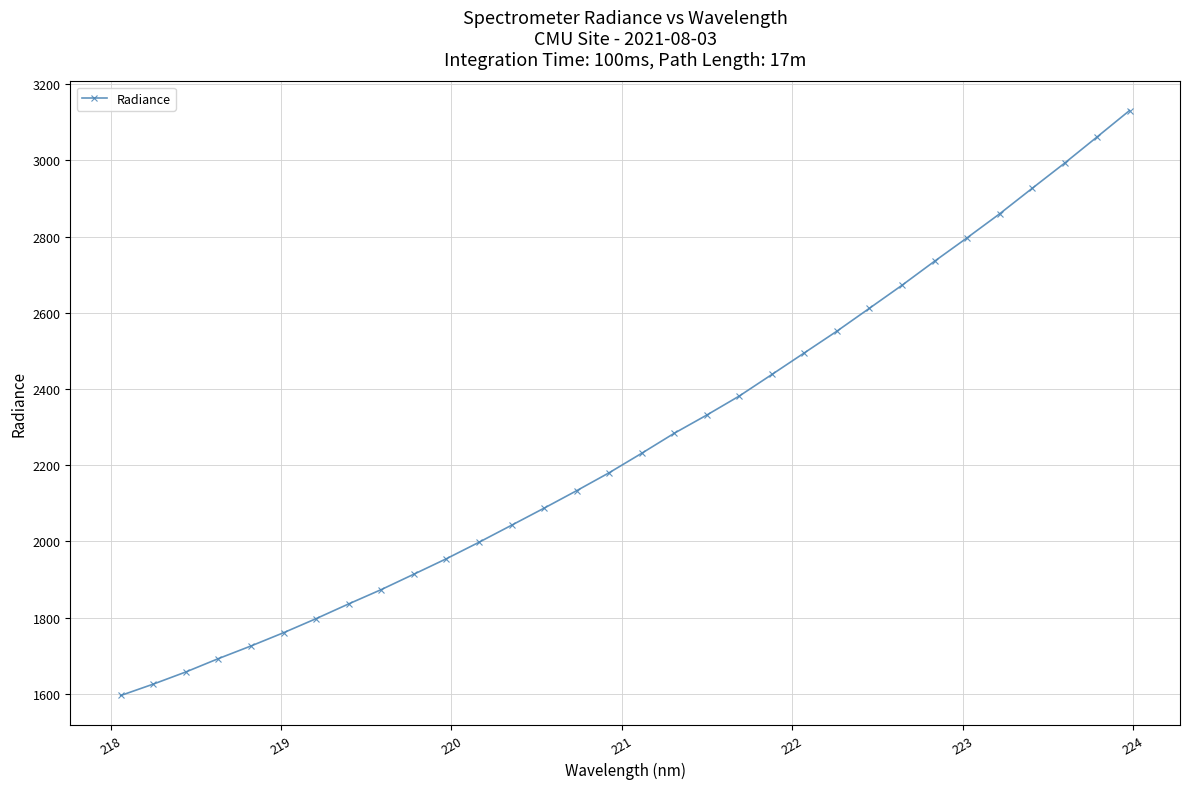

What is the maximum value shown in the chart?

3130.5